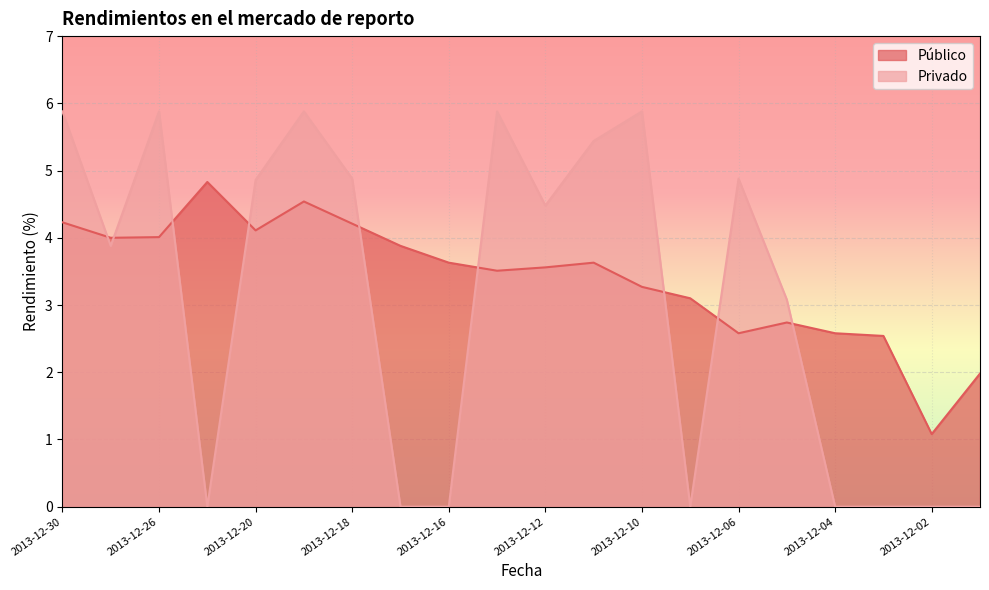

At which category does Público reach its first local valley?

2013-12-27